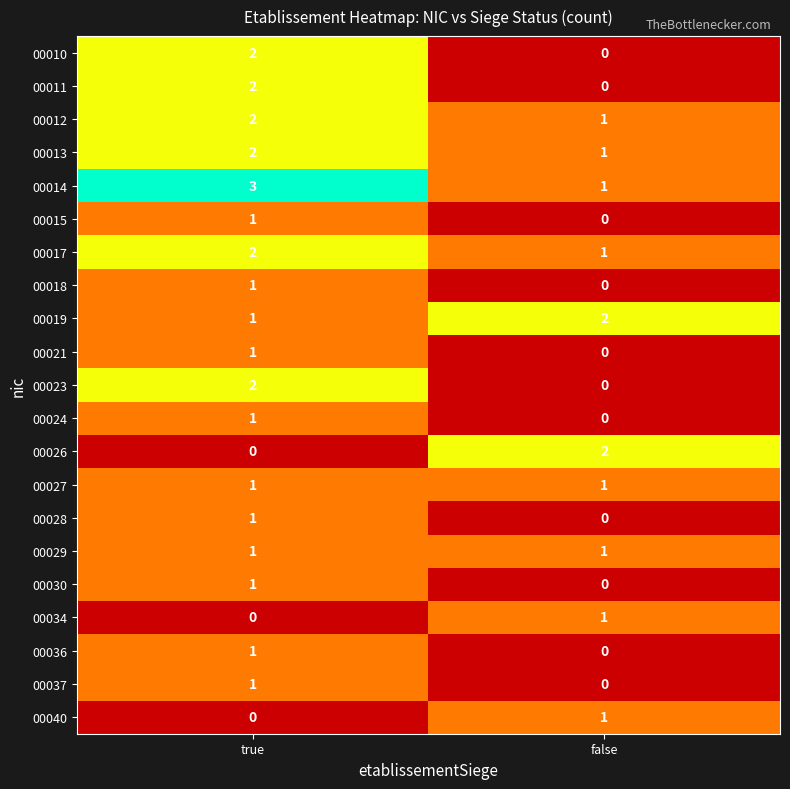

At how many categories does at least one series exceed 0?

2